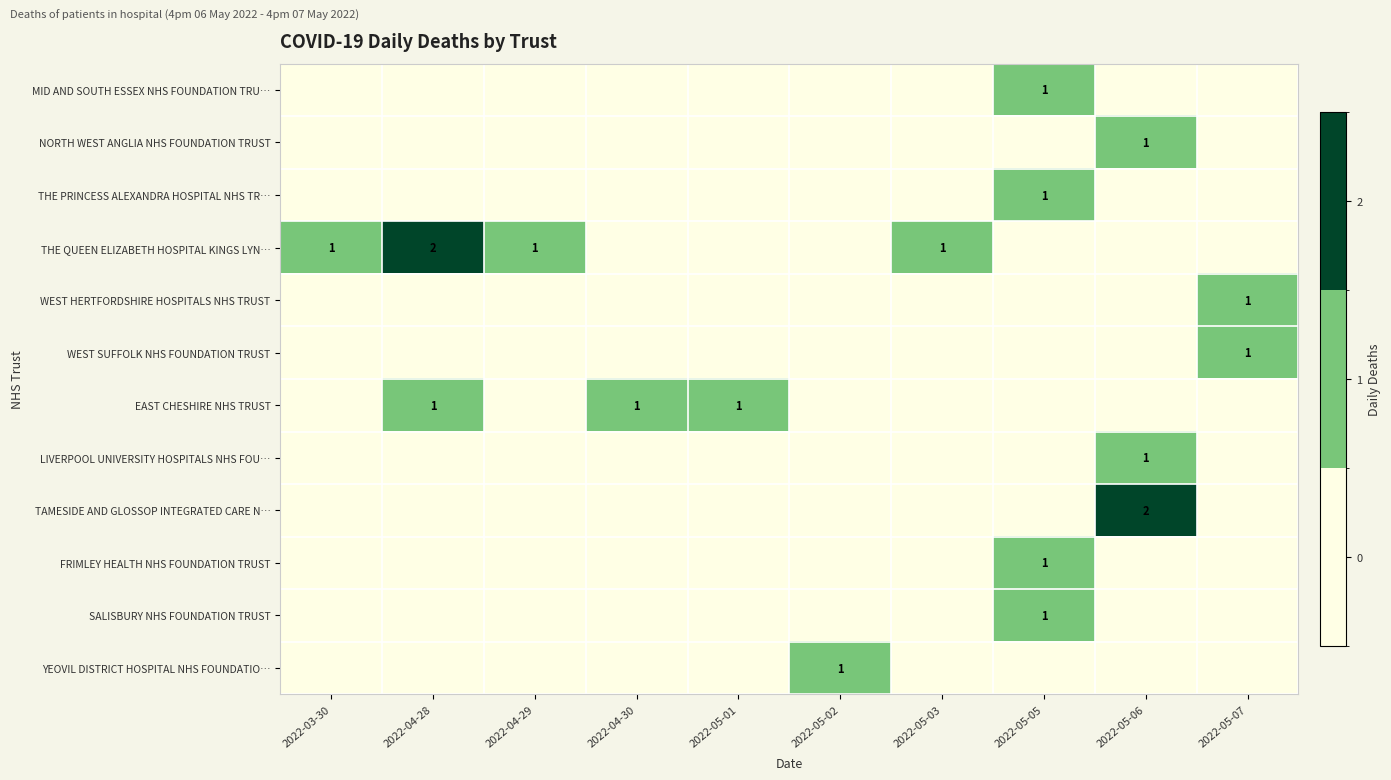

Which label corresponds to the largest value in the chart?

2022-04-28